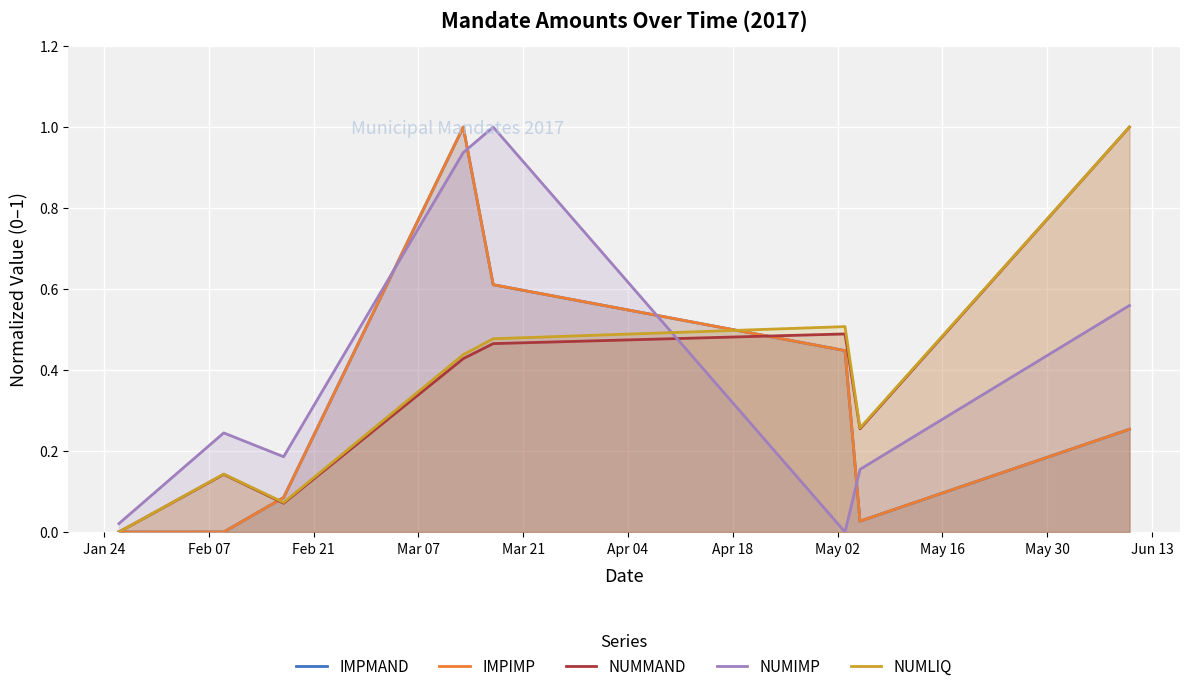

What is the difference between the highest and lowest values at Apr 18?

0.2